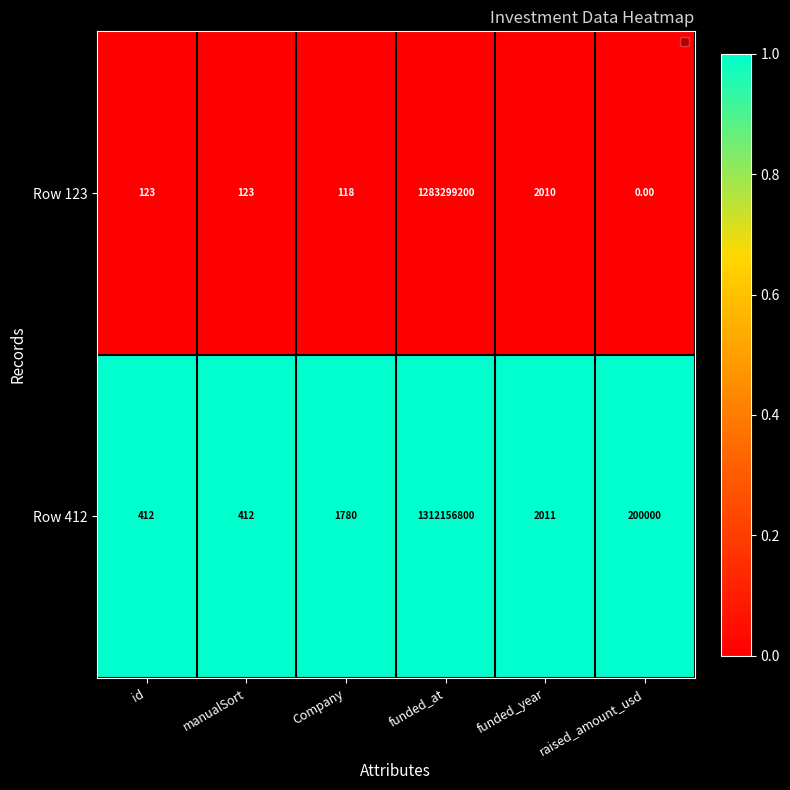

List the series in order of their overall mean, lowest first.

Row 123, Row 412